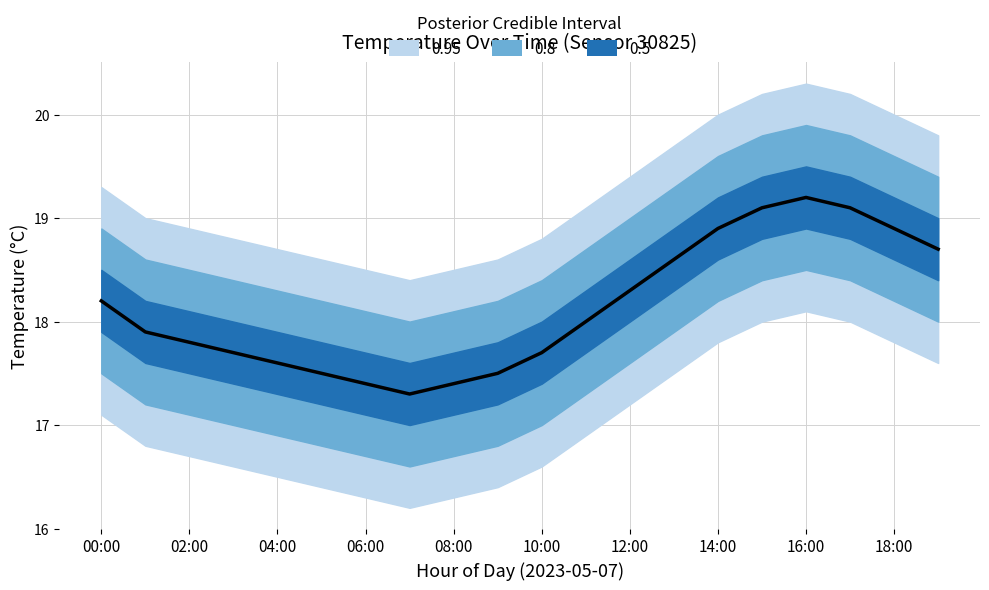

The value at 13 is 24.6. True or false?

False